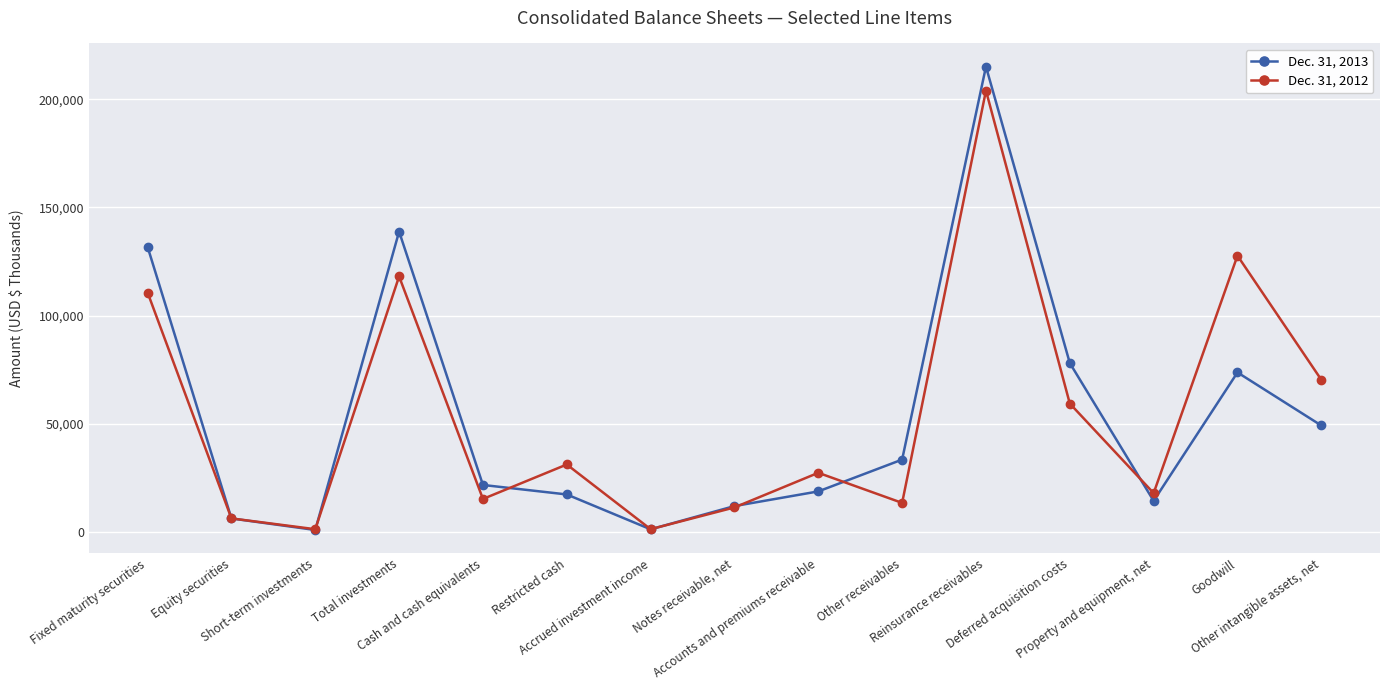

What is the label of the 2nd point from the right?

Goodwill